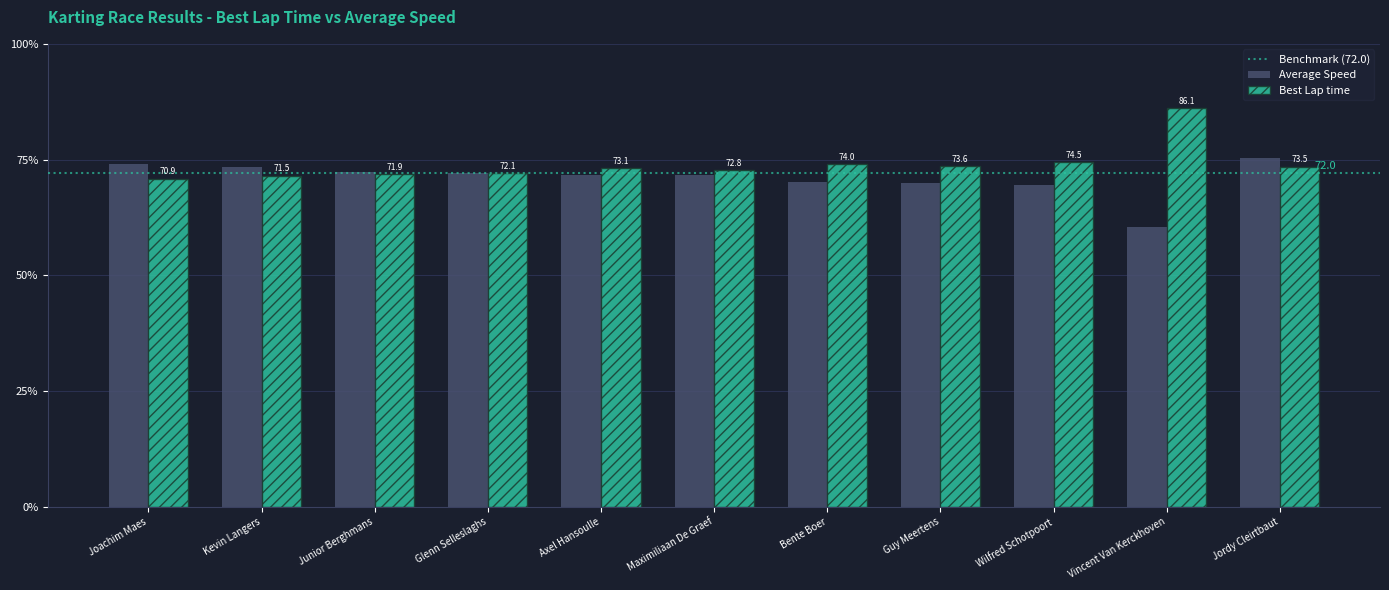

How many values in the Average Speed series are below 71?

4